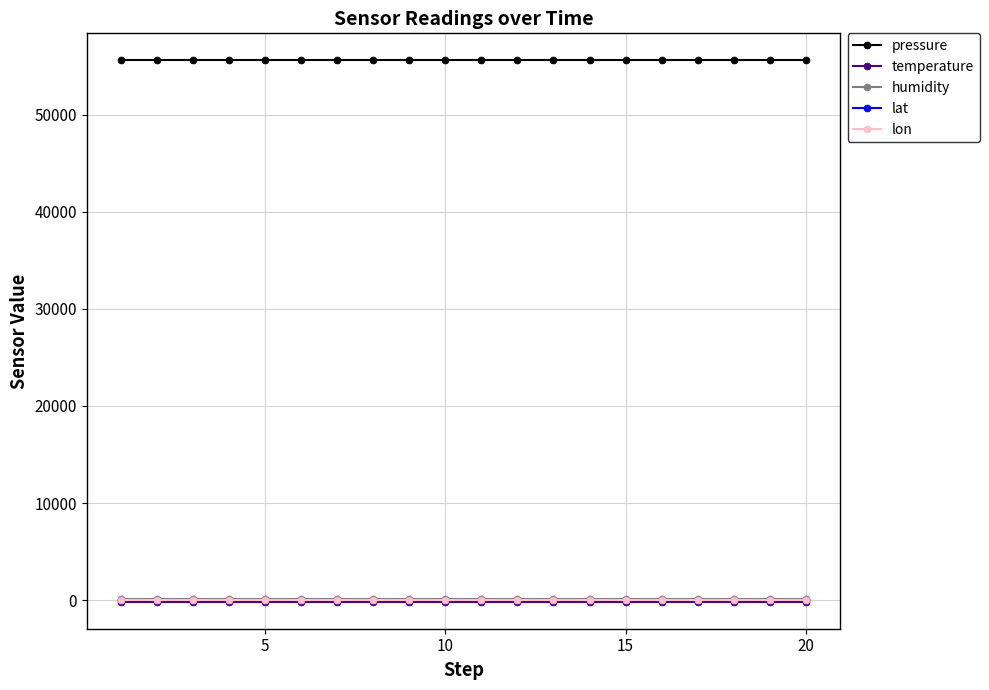

True or false: humidity and lat cross at least once.

False